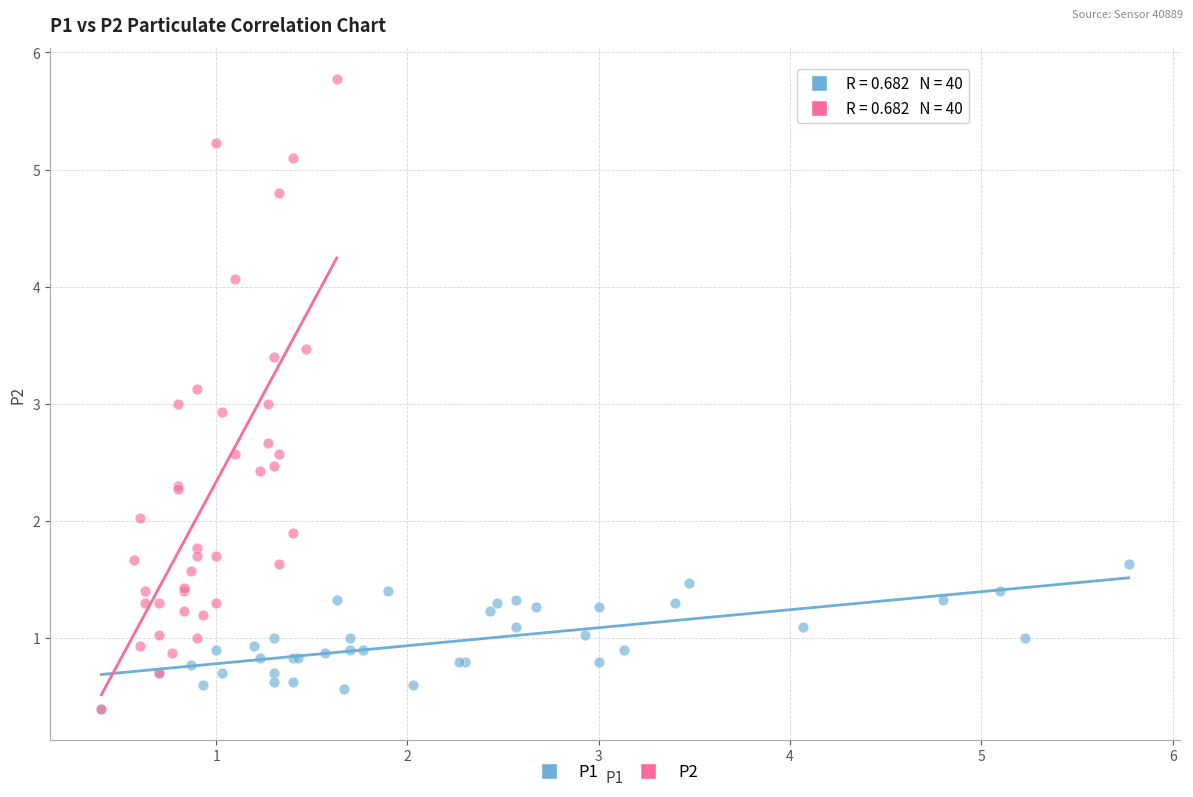

Which series contains the highest Y value?

P2